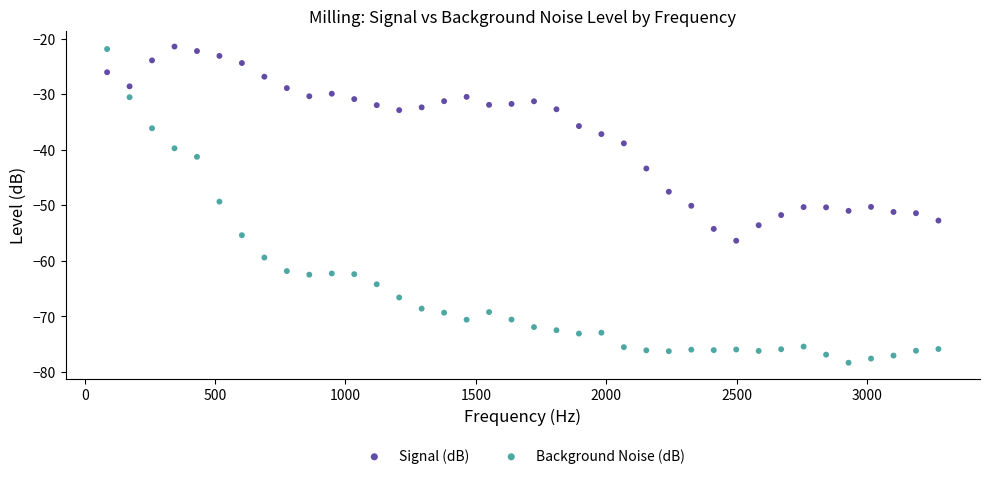

Which series contains the lowest Y value?

Background Noise (dB)